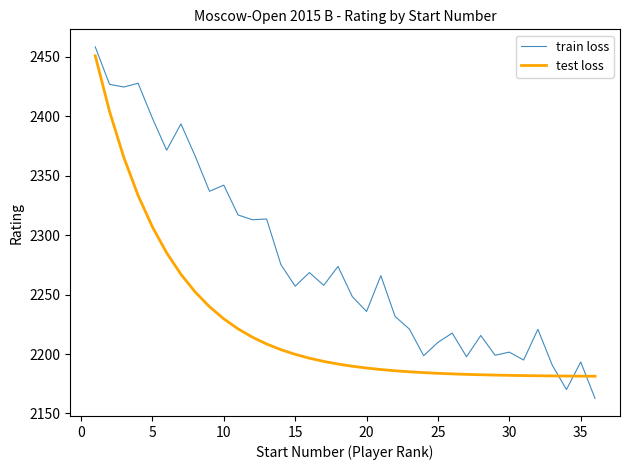

Which series has the largest total across all categories?

train loss